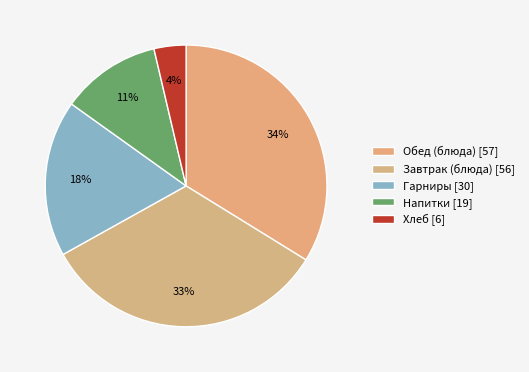

Count the number of slices in the pie.

5